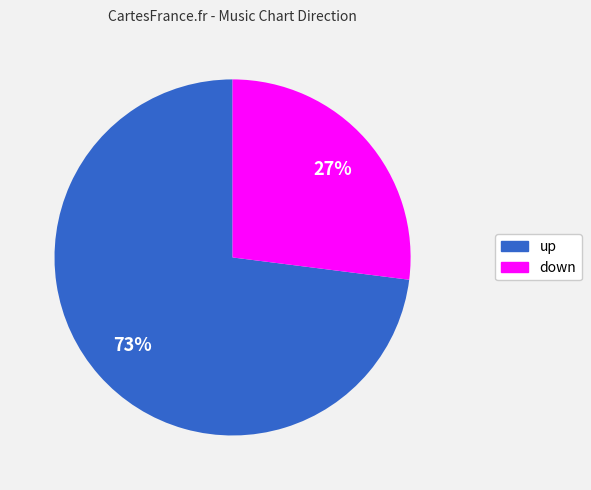

Rank the categories by value from lowest to highest.

down, up